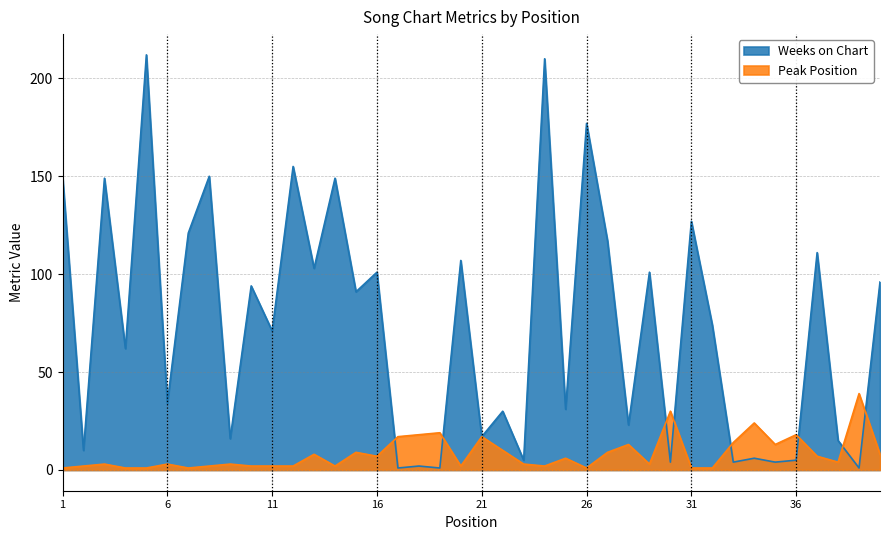

Between 38 and 4, which is larger?

4